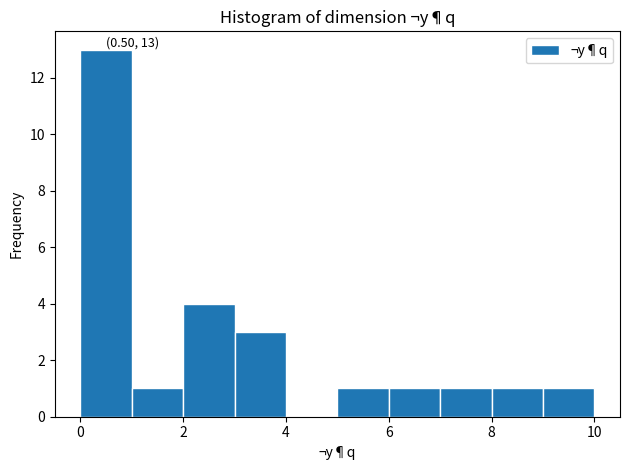

Over which range of the x-axis is the bar tallest?

0 to 1